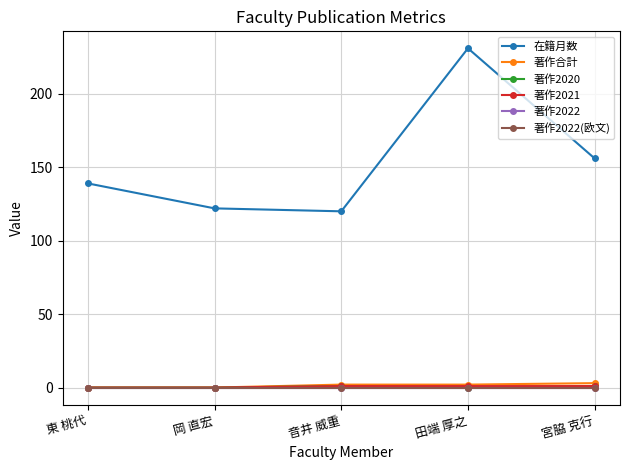

How many interior local valleys does the 在籍月数 series have?

1